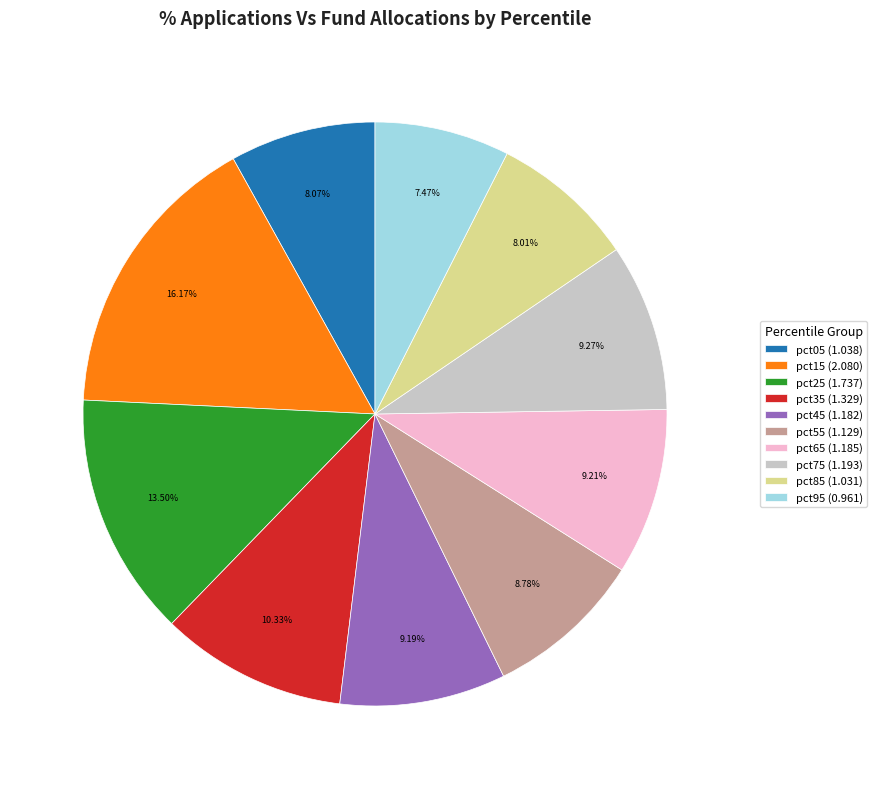

What is the ratio of the value at pct15 (2.080) to the value at pct25 (1.737)?

1.2